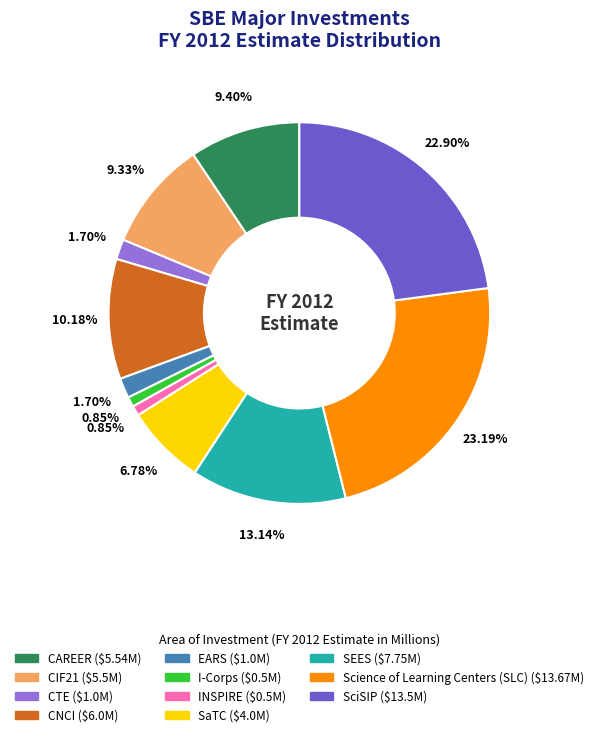

Is there a majority slice in this chart?

No